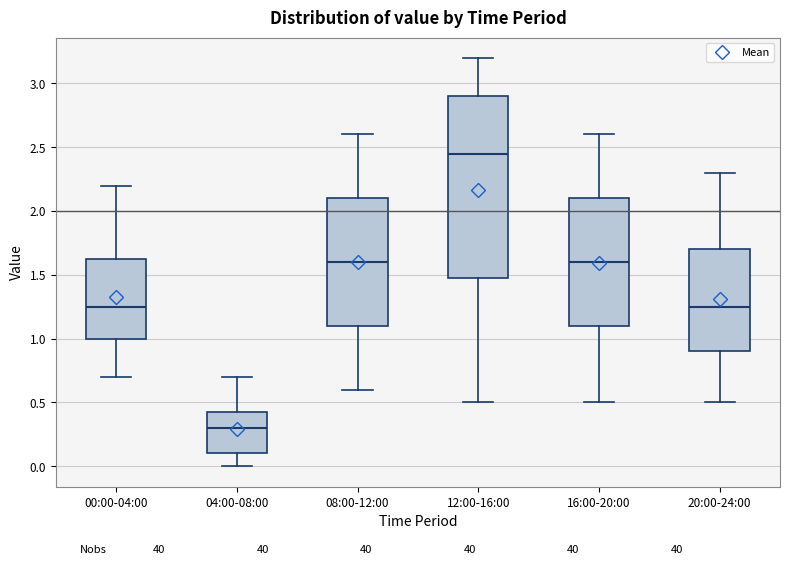

Where does the median line of the box for 12:00-16:00 sit on the y-axis? The values are not printed on the chart, so give them approximately, as read against the axis.

2.45